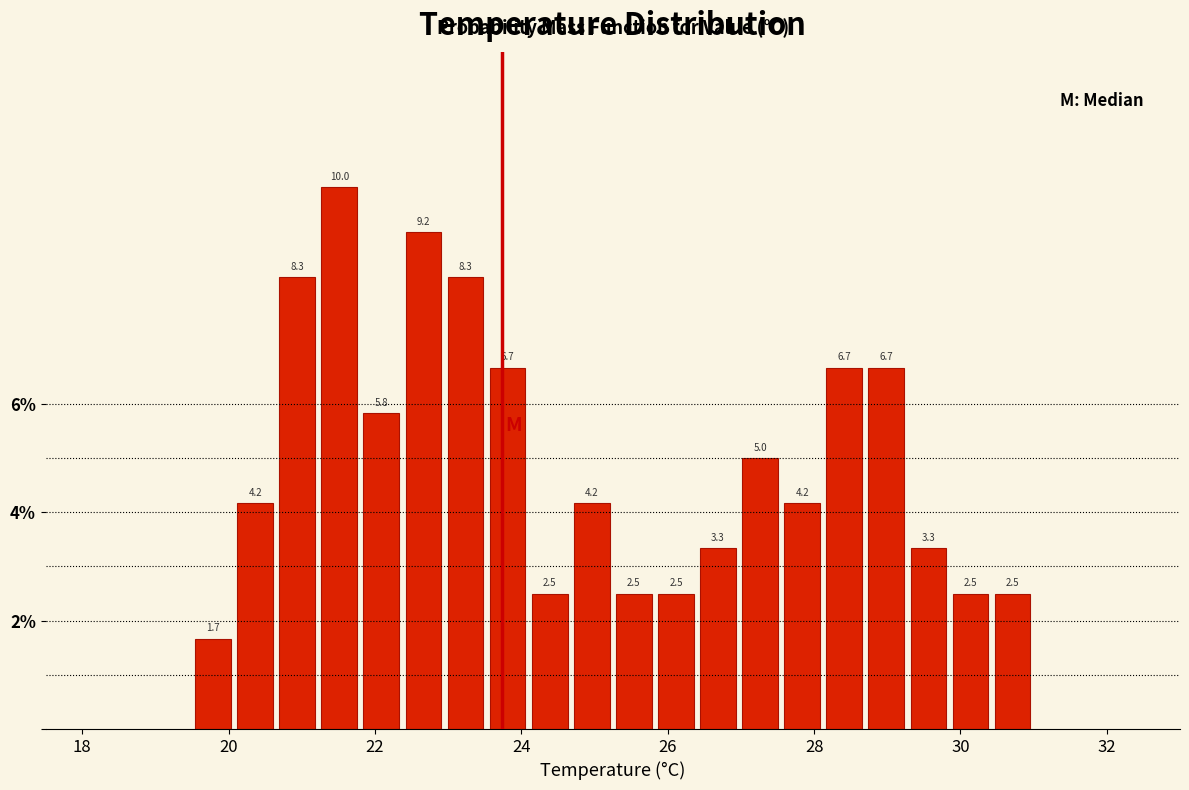

Around what value on the x-axis is the tallest bar? Give the approximate position of its centre, as read against the axis.

21.6